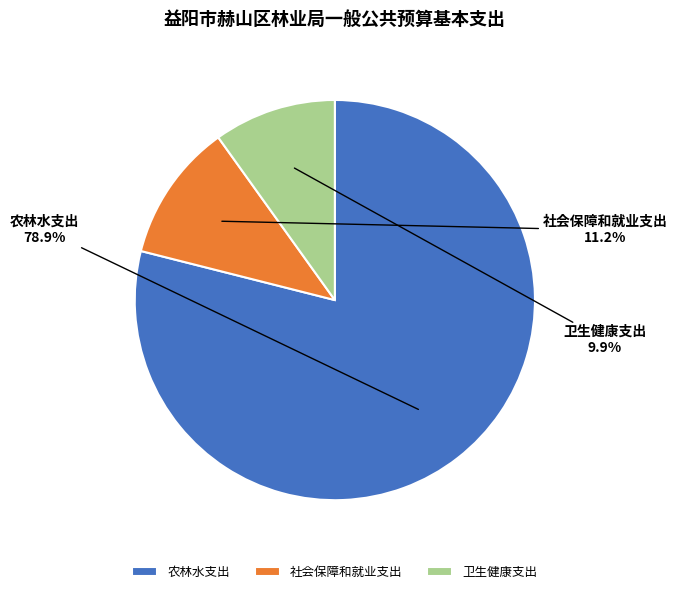

Count the number of slices in the pie.

3